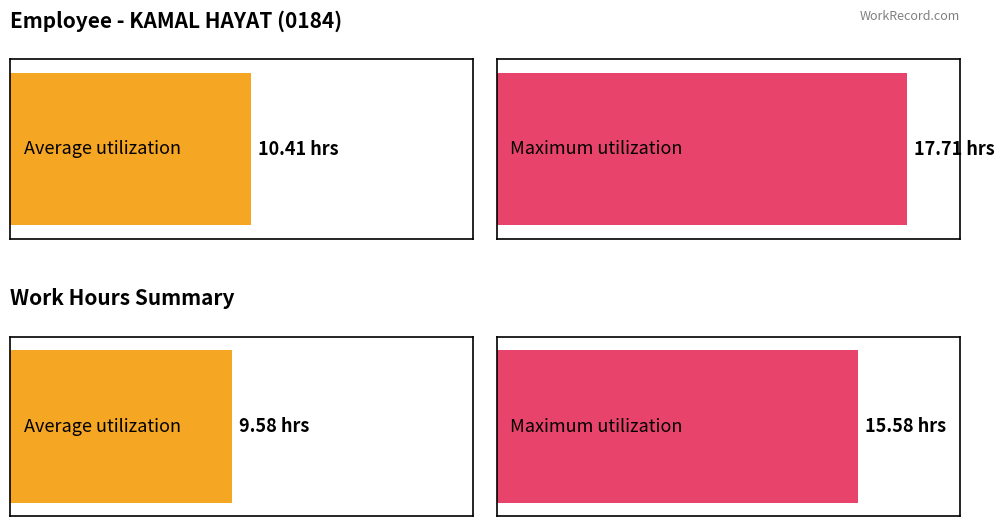

What value does the data have at 3?

9.6